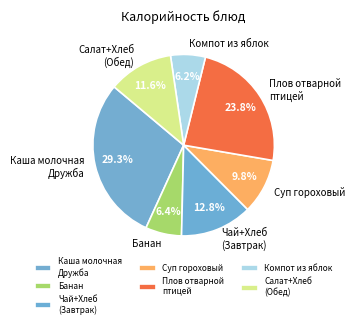

What is the largest slice in the pie chart?

Каша молочная Дружба